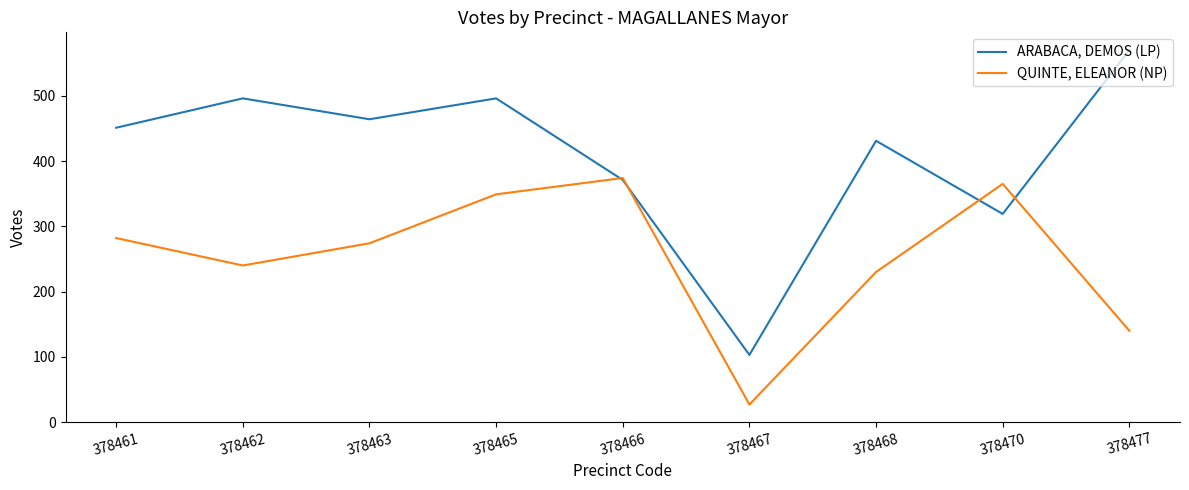

Reading right to left, list all the values displayed in this chart.

ARABACA, DEMOS (LP): 570	319	431	103	371	496	464	496	451
QUINTE, ELEANOR (NP): 140	365	230	27	374	349	274	240	282